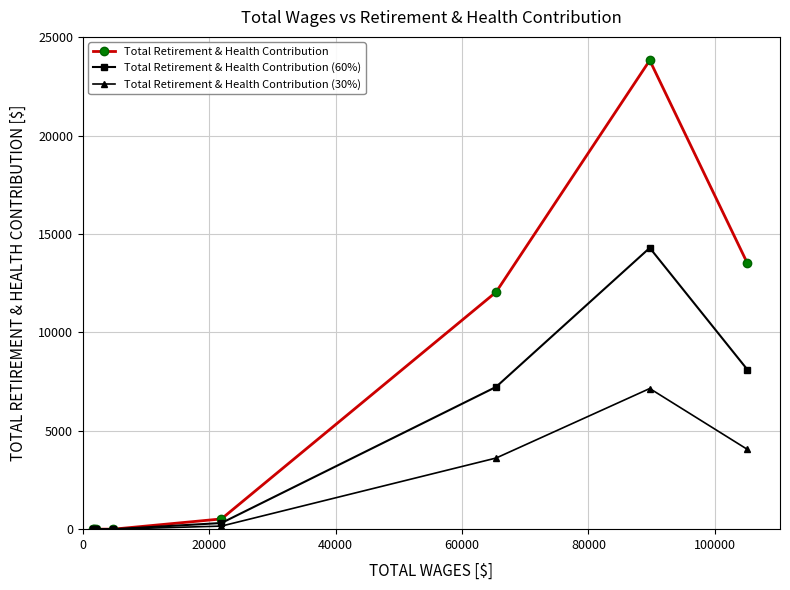

Which series has the largest total across all categories?

Total Retirement & Health Contribution